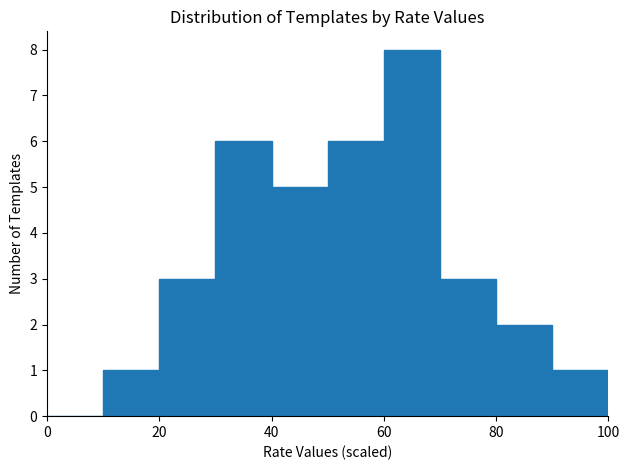

Reading left to right, list every bar in this chart as the range it spans on the x-axis followed by its height. The values are not printed on the chart, so give them approximately, as read against the axis.

0 to 10: 0
10 to 20: 1
20 to 30: 3
30 to 40: 6
40 to 50: 5
50 to 60: 6
60 to 70: 8
70 to 80: 3
80 to 90: 2
90 to 100: 1